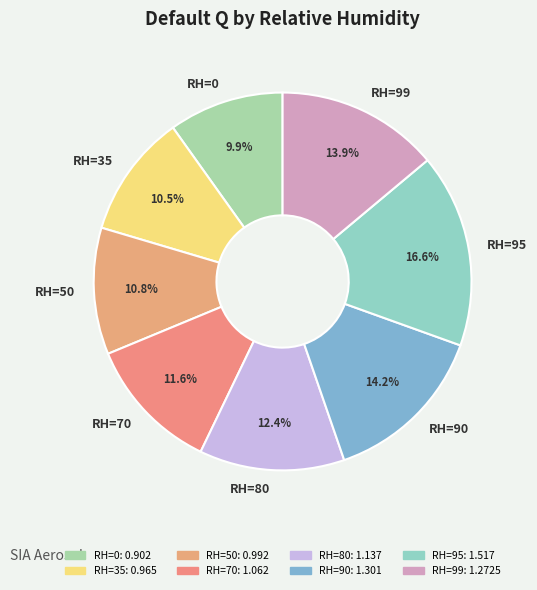

How many slices are in this pie chart?

8